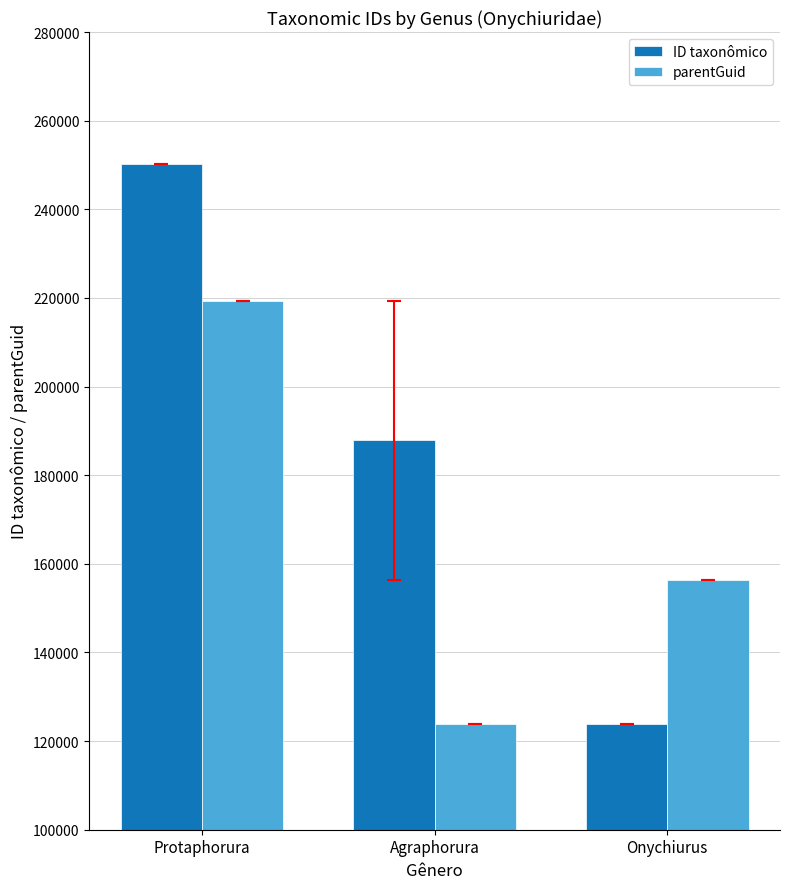

Reading left to right, list all the values displayed in this chart.

ID taxonômico: Protaphorura=250328.0	Agraphorura=187898.5	Onychiurus=123827.0
parentGuid: Protaphorura=219387.0	Agraphorura=123834.0	Onychiurus=156406.0